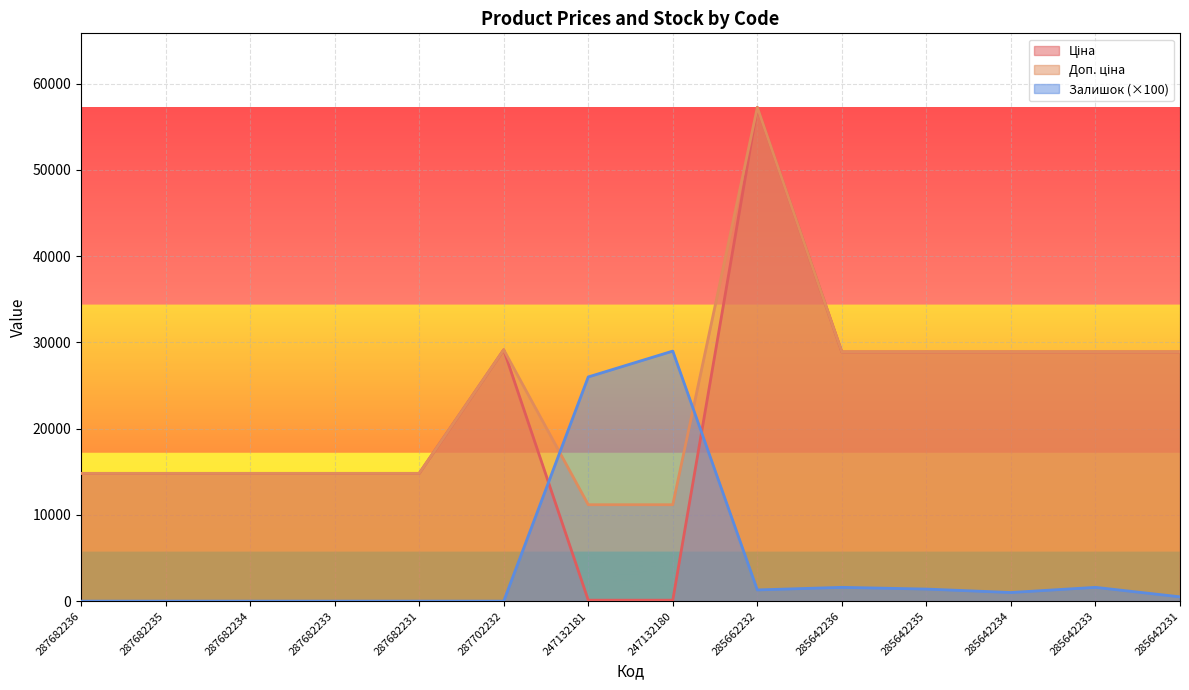

Reading right to left, what are all the values shown in this chart?

Ціна: 285642231=28901.7	285642233=28901.7	285642234=28901.7	285642235=28901.7	285642236=28901.7	285662232=57258.0	247132180=111.8	247132181=111.8	287702232=29152.3	287682231=14817.6	287682233=14817.6	287682234=14817.6	287682235=14817.6	287682236=14817.6
Доп. ціна: 285642231=28901.7	285642233=28901.7	285642234=28901.7	285642235=28901.7	285642236=28901.7	285662232=57258.0	247132180=11182.0	247132181=11182.0	287702232=29152.3	287682231=14817.6	287682233=14817.6	287682234=14817.6	287682235=14817.6	287682236=14817.6
Залишок: 285642231=500.0	285642233=1600.0	285642234=1000.0	285642235=1400.0	285642236=1600.0	285662232=1300.0	247132180=29000.0	247132181=26000.0	287702232=0.0	287682231=0.0	287682233=0.0	287682234=0.0	287682235=0.0	287682236=0.0